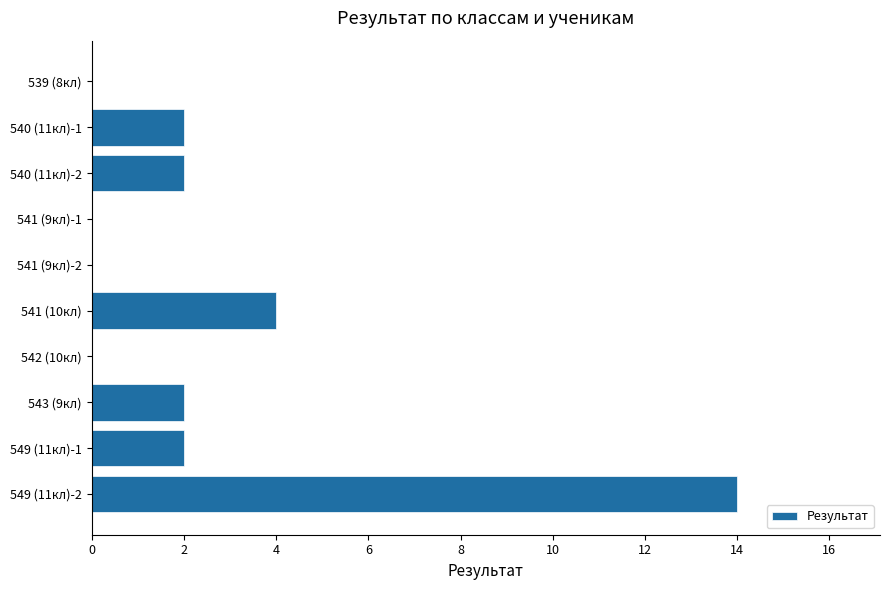

Count the number of categories in the chart.

10